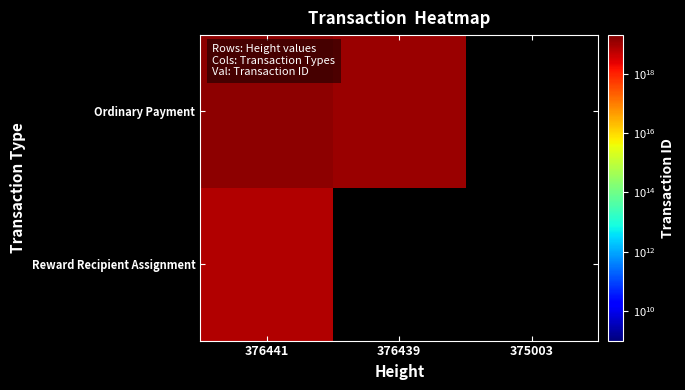

Which has a higher value, 375003 or 376441?

376441